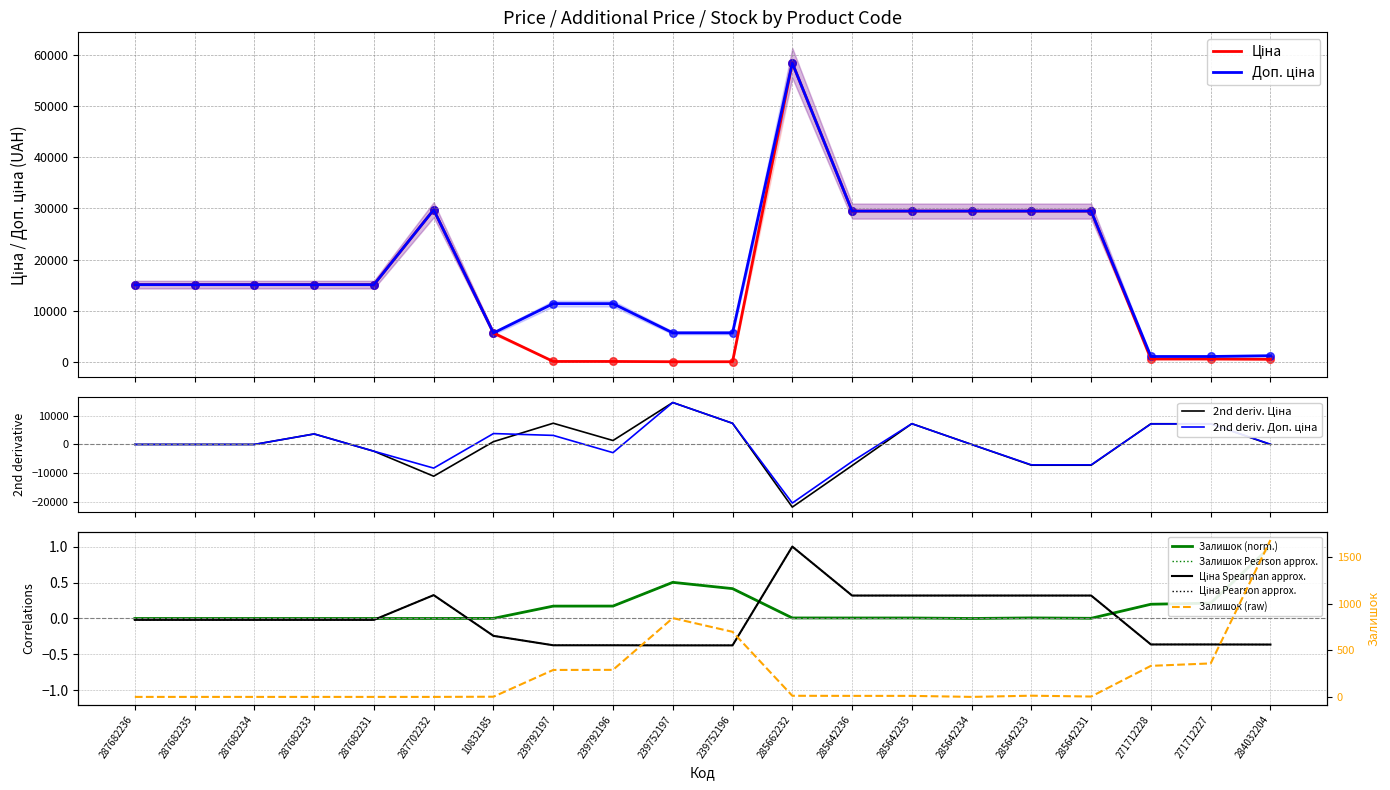

Which series has the widest spread of Y values?

Ціна